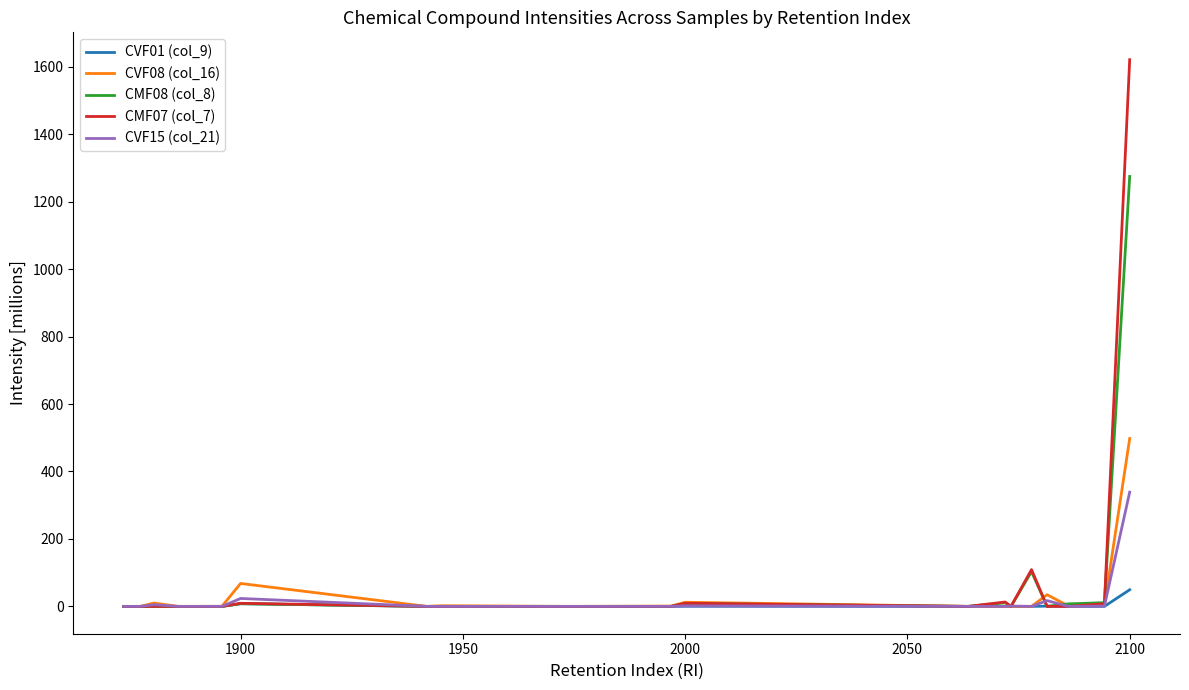

What is the maximum value shown in the chart?

1621.2